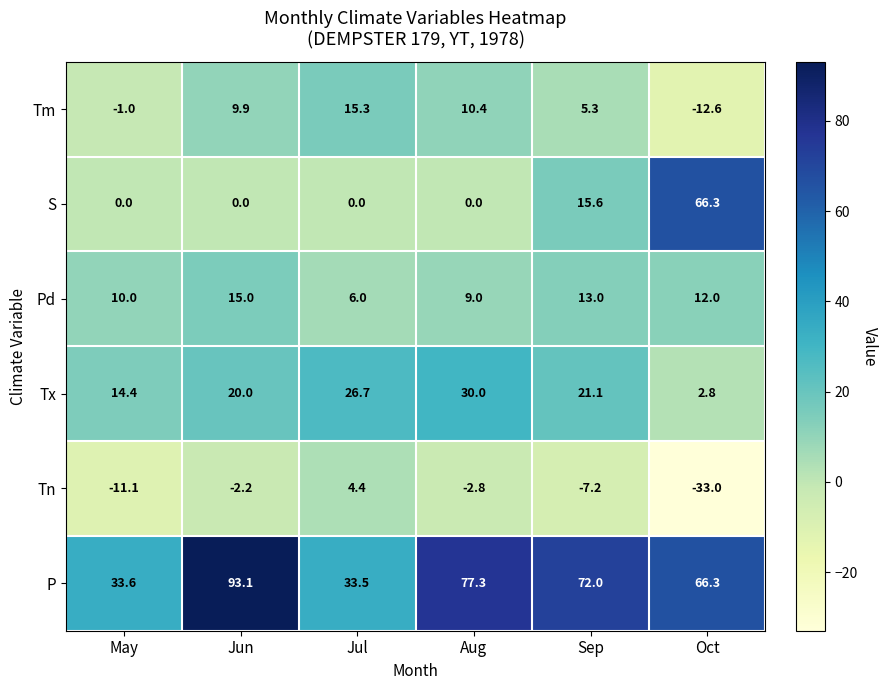

At how many categories does at least one series exceed 84?

1